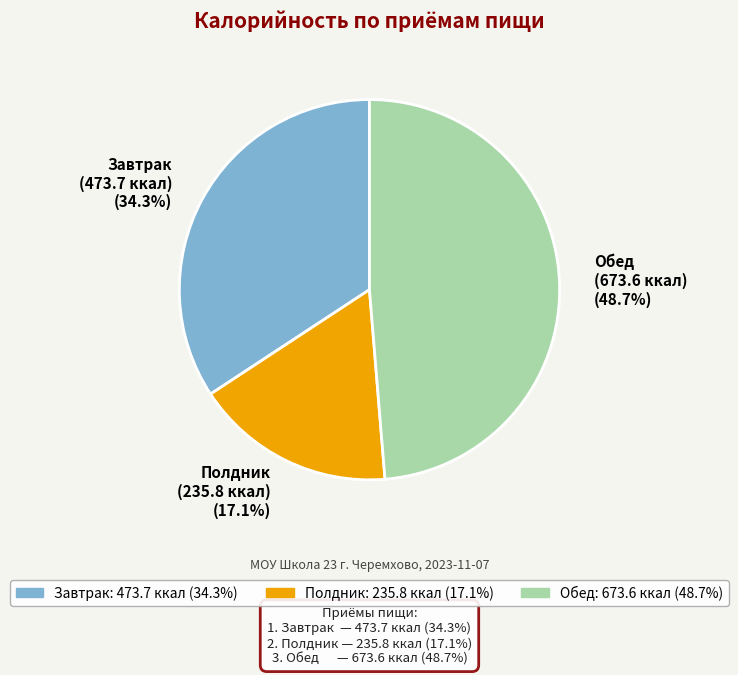

What percentage is the Обед slice, to the nearest percent?

49%